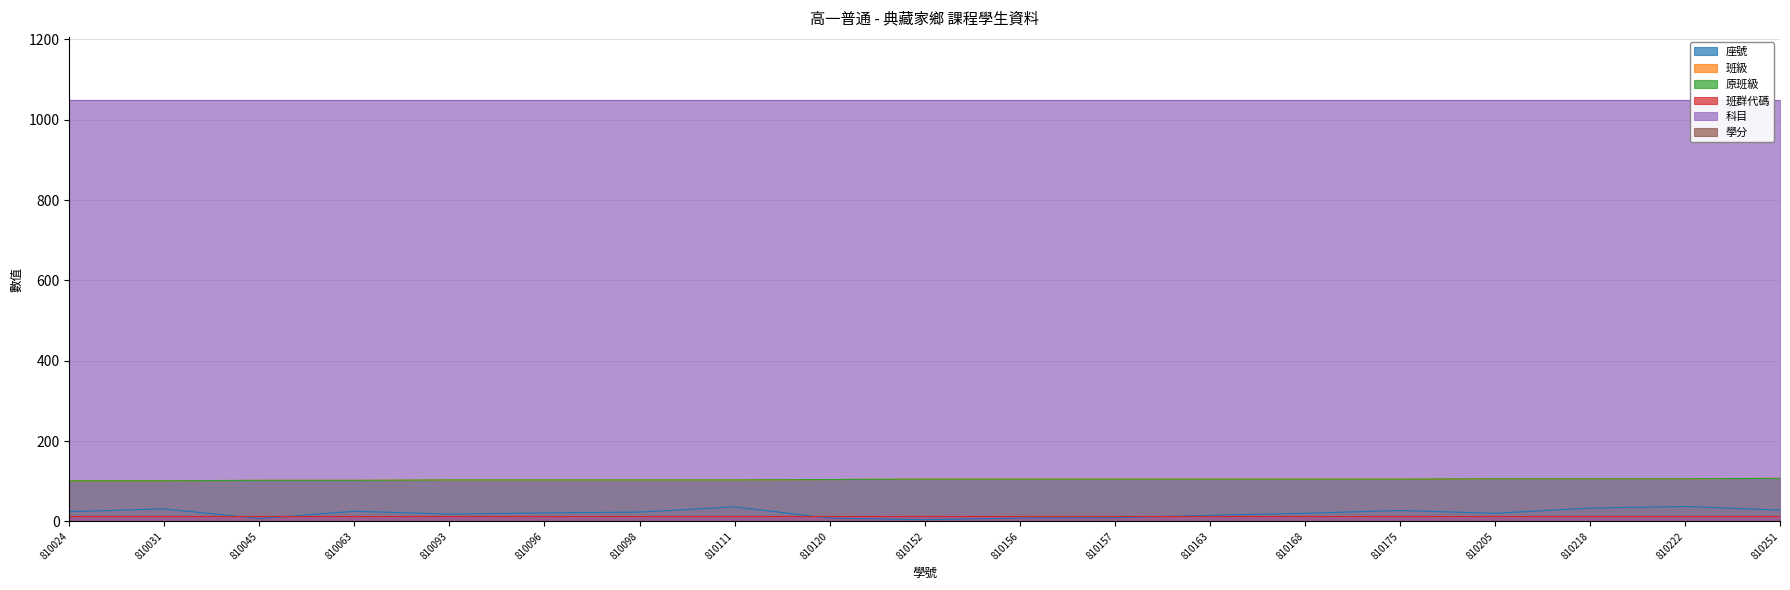

What is the value of the 班級 point at the 3rd from the left?

102